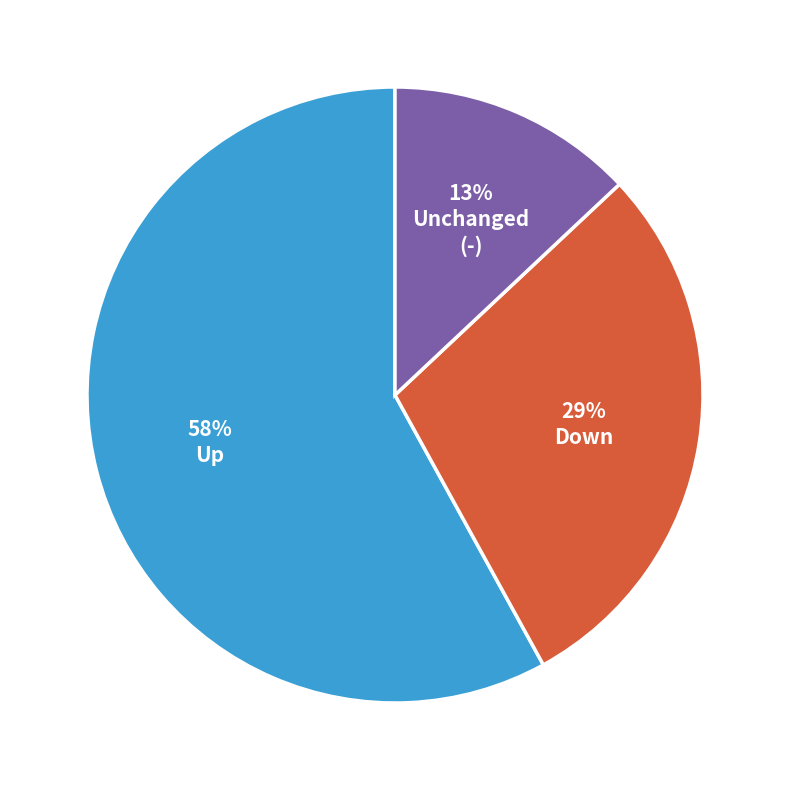

To the nearest percent, what is the difference between the largest and smallest slice percentages?

45%